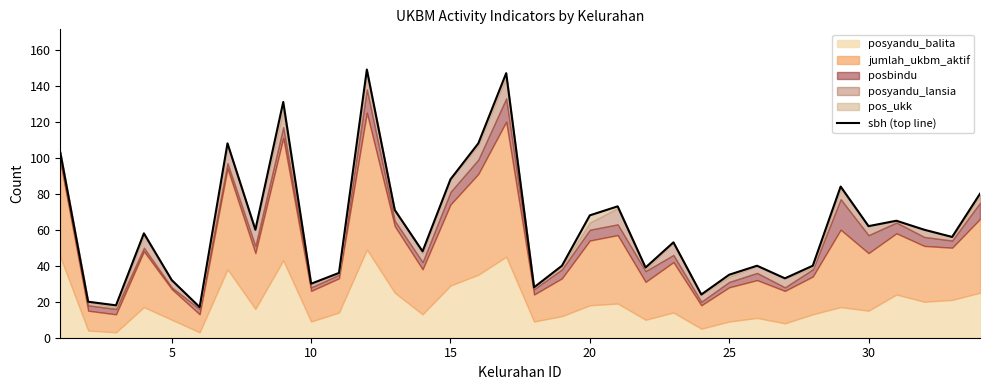

Does the chart display data point markers on the line(s)?

No